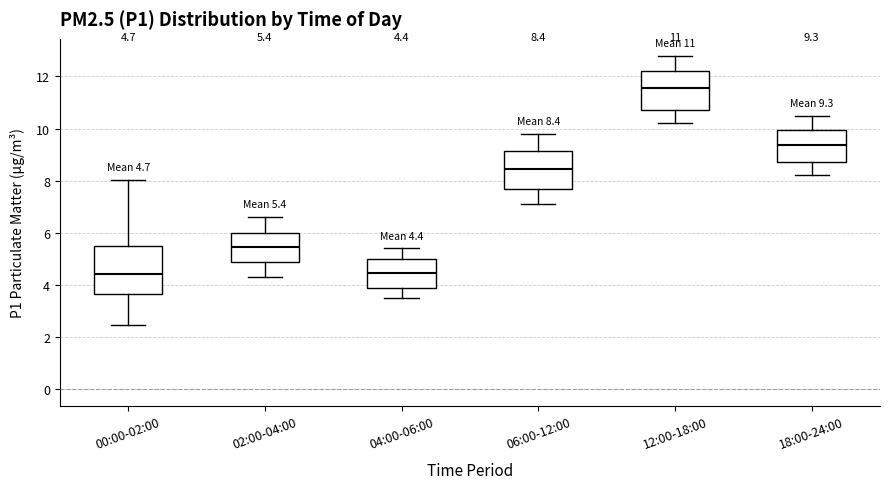

Which box is the tallest, from its lower edge to its upper edge?

00:00-02:00